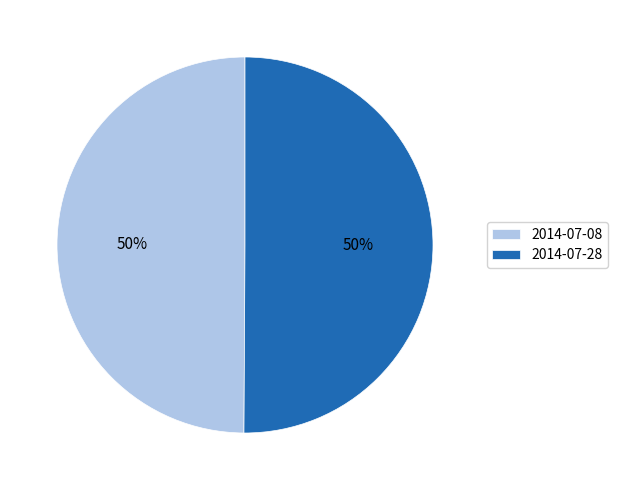

To the nearest percent, what is the average slice percentage?

50%